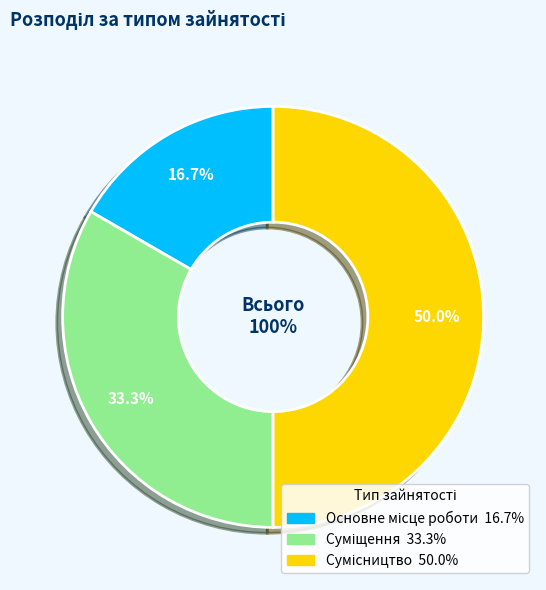

To the nearest percent, what is the difference between the Основне місце роботи and Суміщення slice percentages?

17%